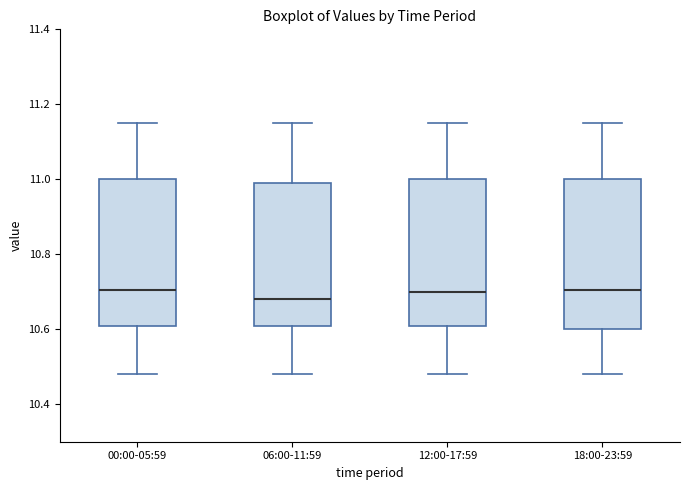

Reading left to right, transcribe this box plot: for each box, give where its median line is, the range the box spans, and where its two whiskers end, as read against the y-axis. The values are not printed on the chart, so give them approximately, as read against the axis.

00:00-05:59: median 10.70, box 10.62 to 11.00, whiskers 10.48 to 11.16
06:00-11:59: median 10.68, box 10.62 to 11.00, whiskers 10.48 to 11.16
12:00-17:59: median 10.70, box 10.62 to 11.00, whiskers 10.48 to 11.16
18:00-23:59: median 10.70, box 10.60 to 11.00, whiskers 10.48 to 11.16